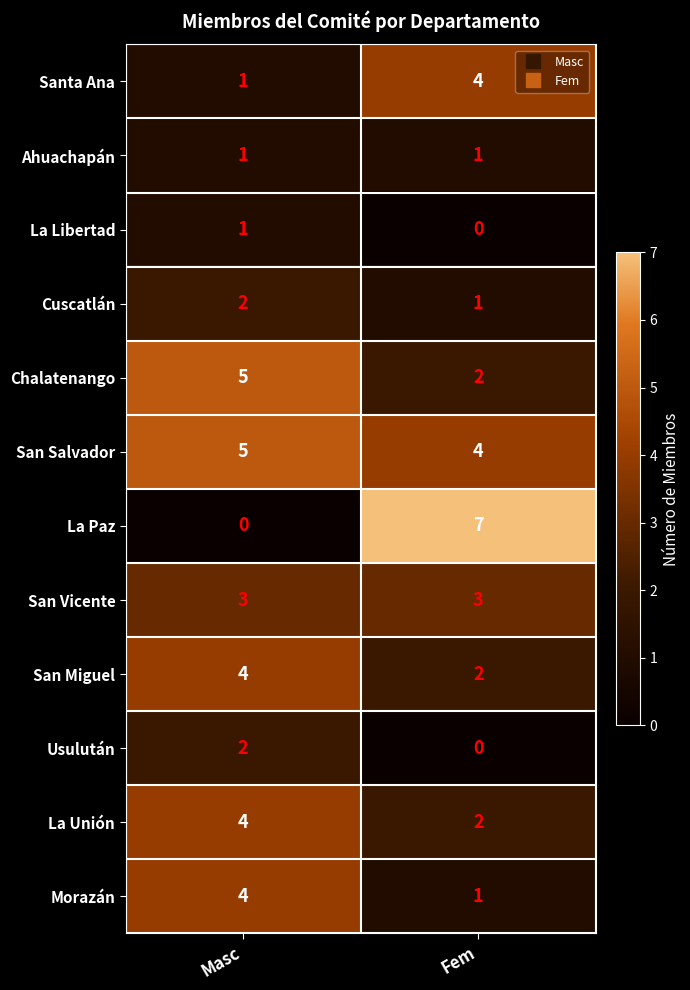

At which label does Chalatenango reach its peak?

Masc